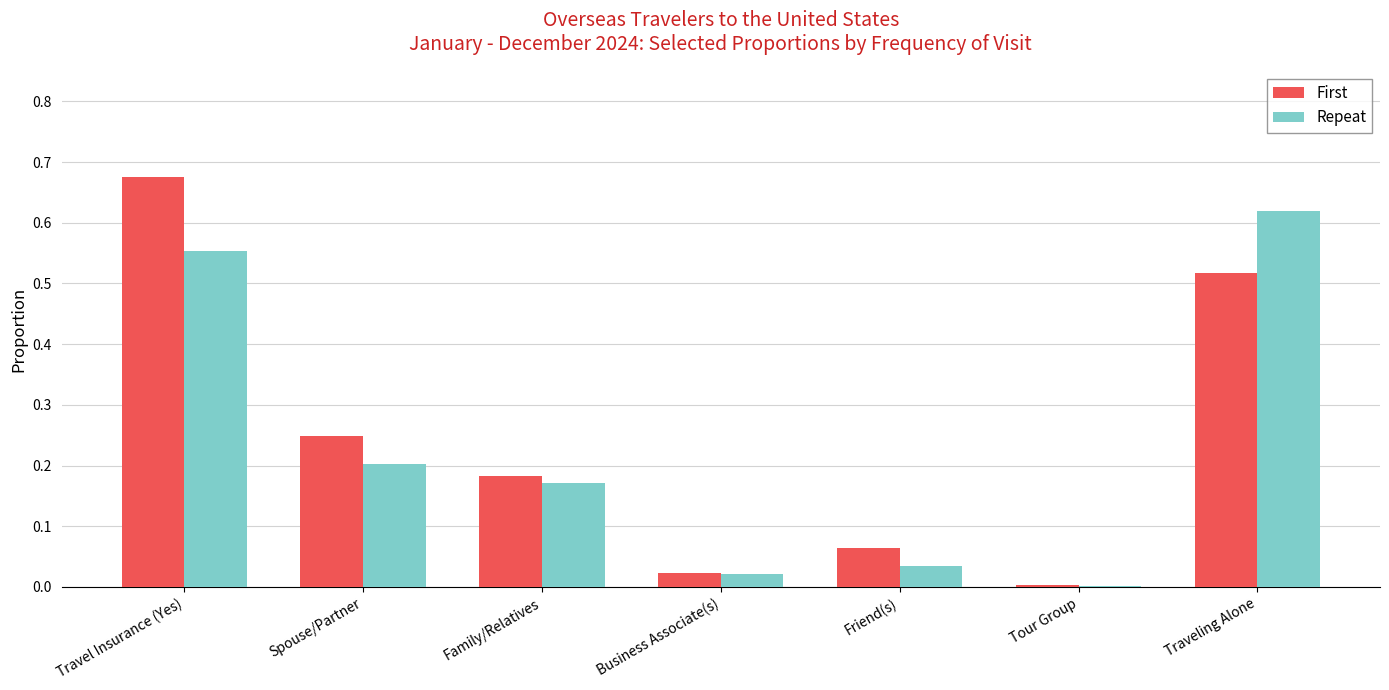

At which label does First reach its peak?

Travel Insurance (Yes)